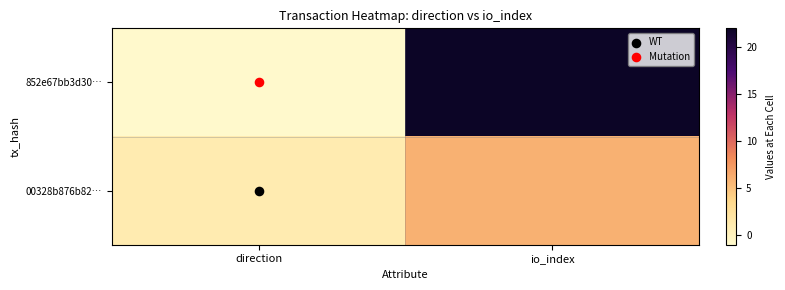

Rank the series by their average value, from highest to lowest.

852e67bb3d30…, 00328b876b82…